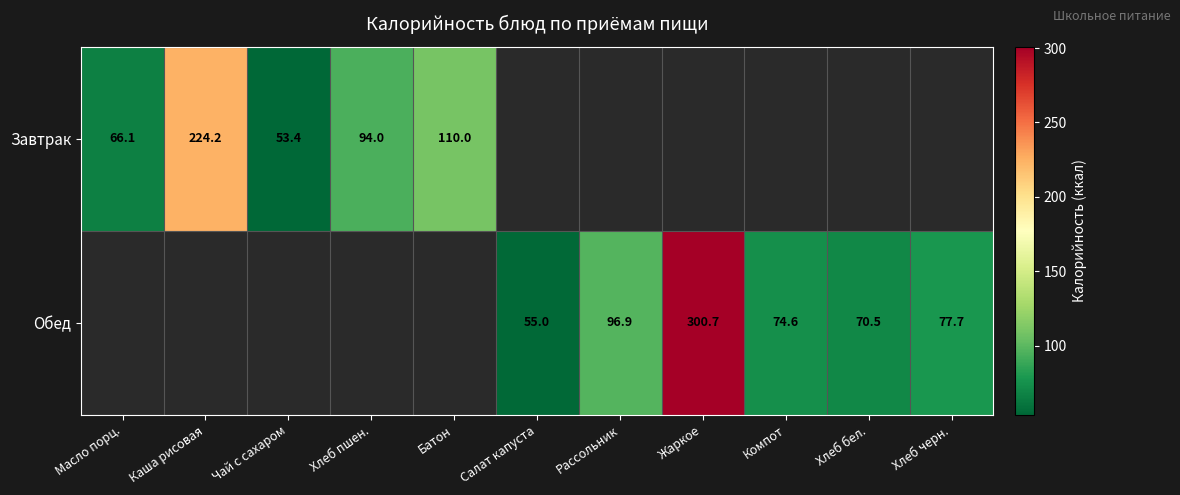

The Обед series shows 169.5 at Рассольник. True or false?

False